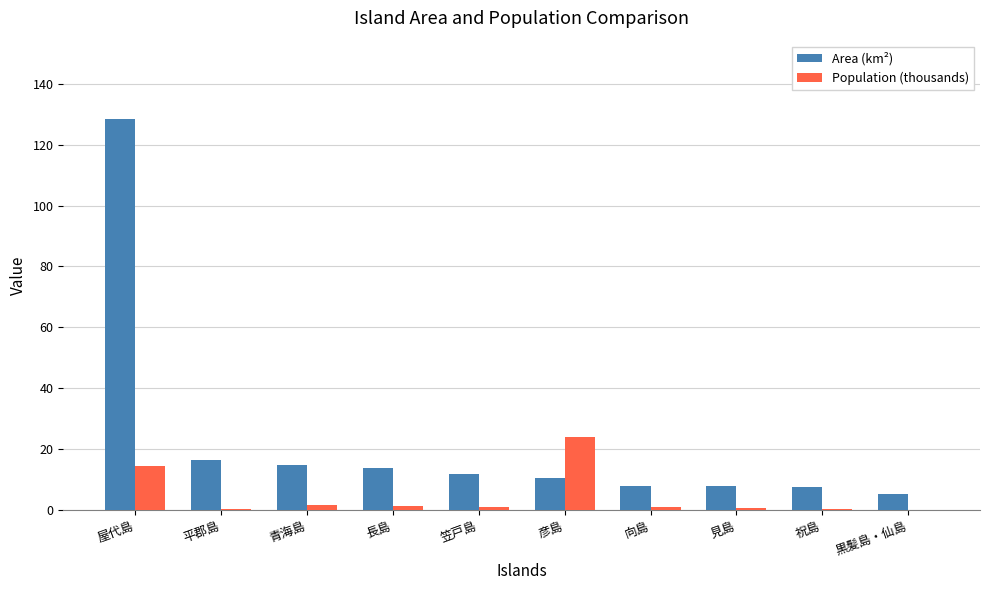

Where is Area (km²) nearest to the value 66?

平郡島